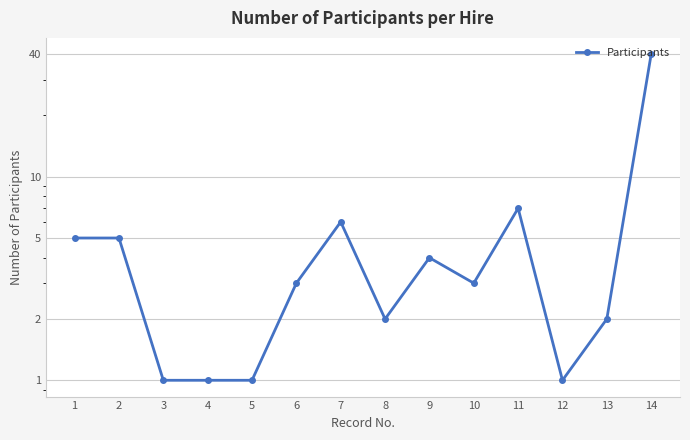

Does the chart display data point markers on the line(s)?

Yes